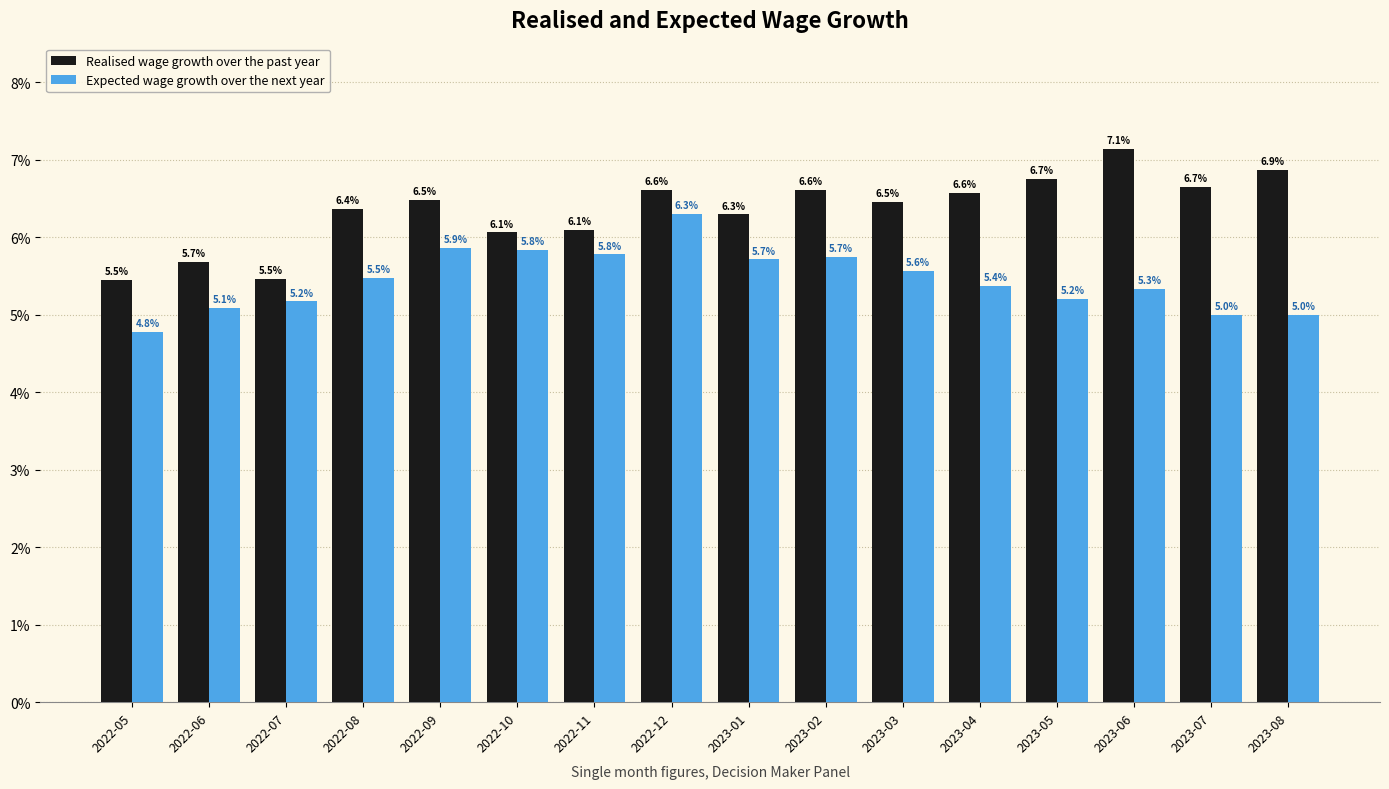

Rank the series by their average value, from lowest to highest.

Expected wage growth over the next year, Realised wage growth over the past year